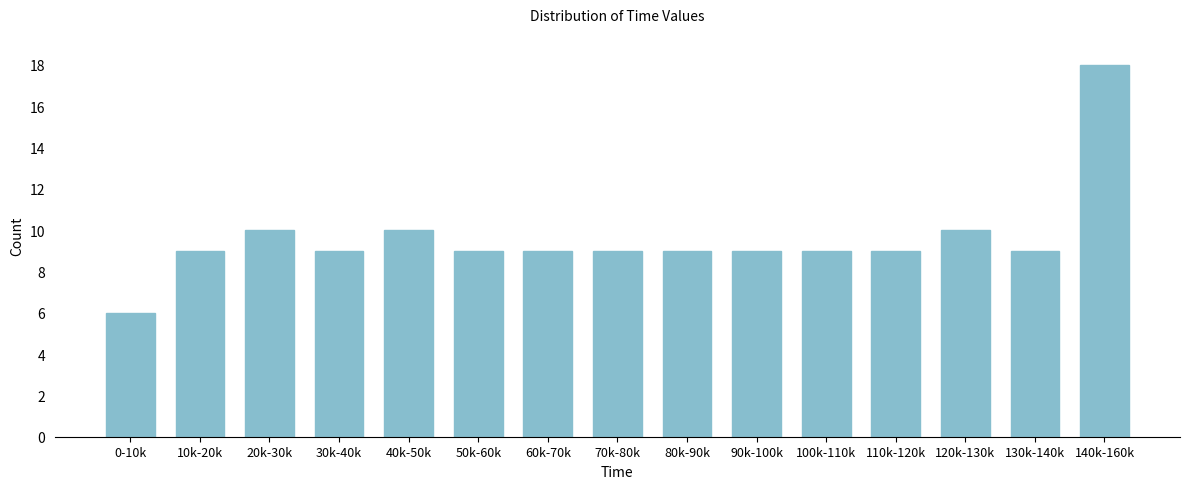

Reading left to right, what are all the values shown in this chart?

6	9	10	9	10	9	9	9	9	9	9	9	10	9	18